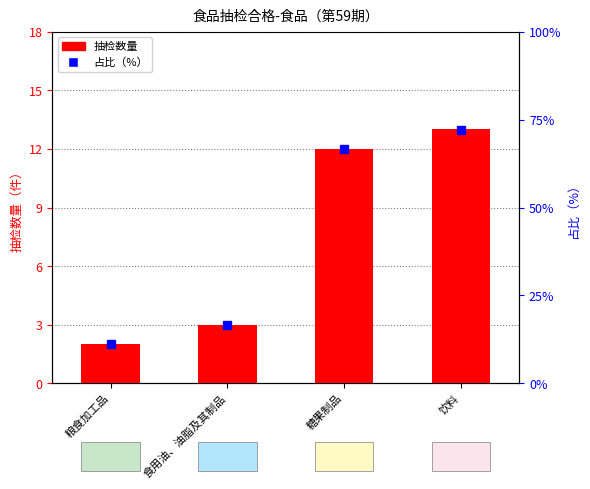

At which label does 占比（%） first exceed 40?

饮料